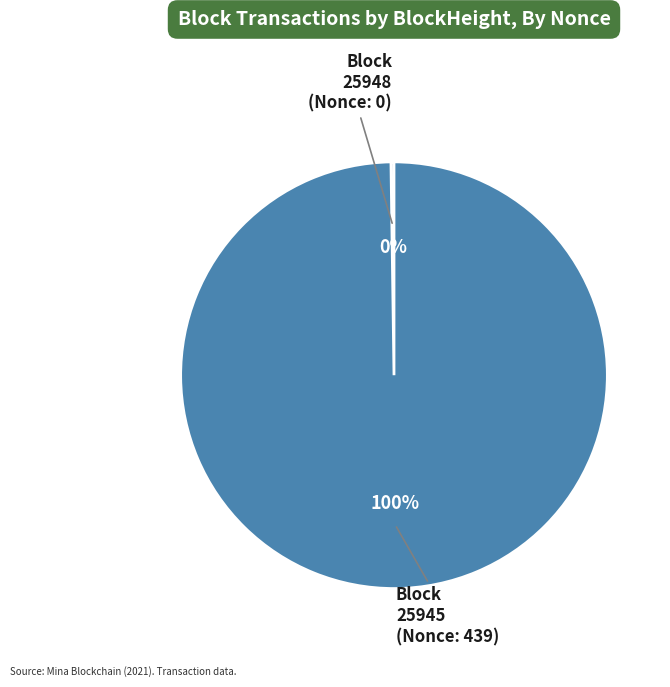

Is there any slice that represents more than half of the pie?

Yes